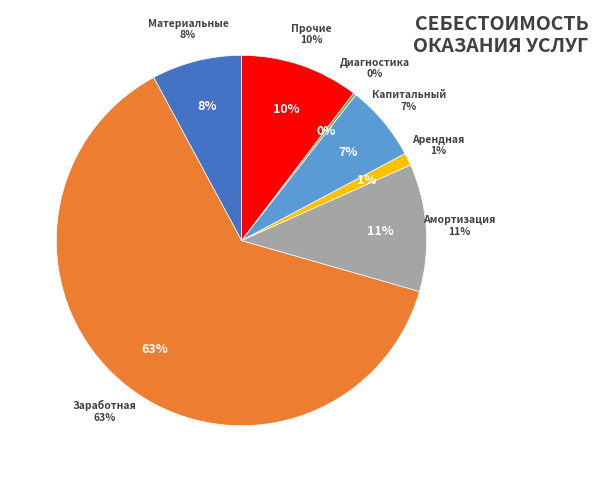

Which slice is the largest?

Заработная плата с отчислениями